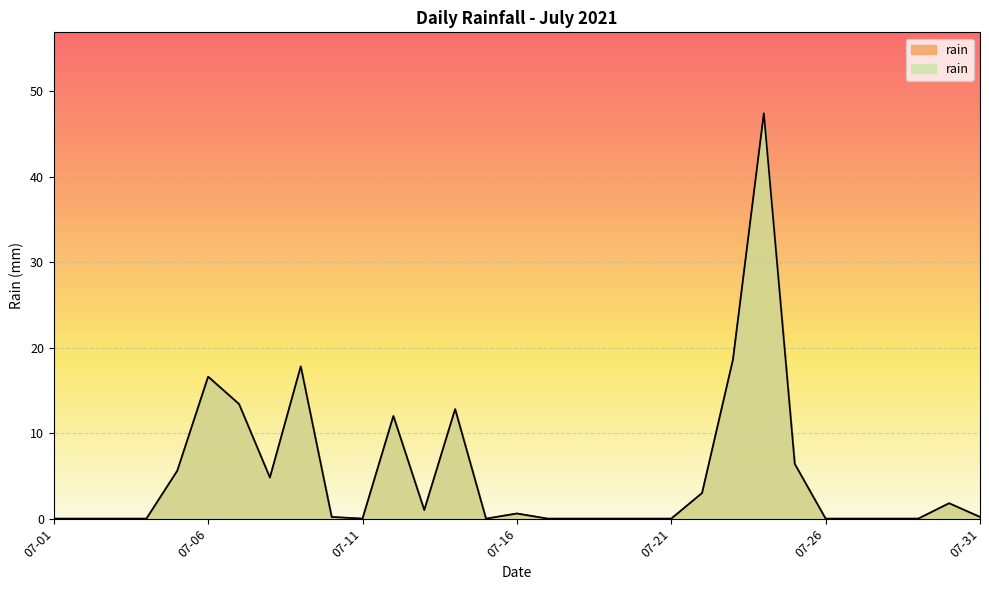

What is the maximum value shown in the chart?

47.4